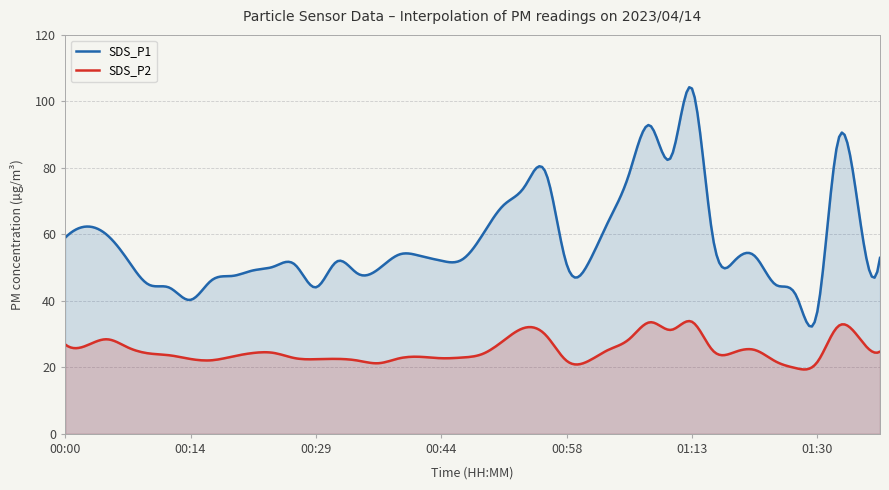

Reading left to right, list all the values displayed in this chart.

SDS_P1: 59.0	62.4	59.9	52.3	44.9	44.0	40.3	46.1	47.5	49.2	50.4	50.9	44.1	51.8	48.2	49.6	54.0	53.5	52.1	52.4	60.1	68.9	74.5	78.6	51.0	50.9	63.9	78.3	92.8	83.2	103.9	59.1	51.8	53.5	44.9	41.5	36.8	88.3	66.3	52.9
SDS_P2: 26.9	26.5	28.4	26.0	24.2	23.6	22.5	22.1	23.2	24.3	24.3	22.8	22.4	22.6	22.1	21.2	22.7	23.2	22.8	22.9	24.1	28.1	31.9	29.7	22.0	21.8	25.3	28.5	33.6	31.3	33.7	25.1	24.5	25.2	21.8	19.7	21.6	32.4	28.9	24.7